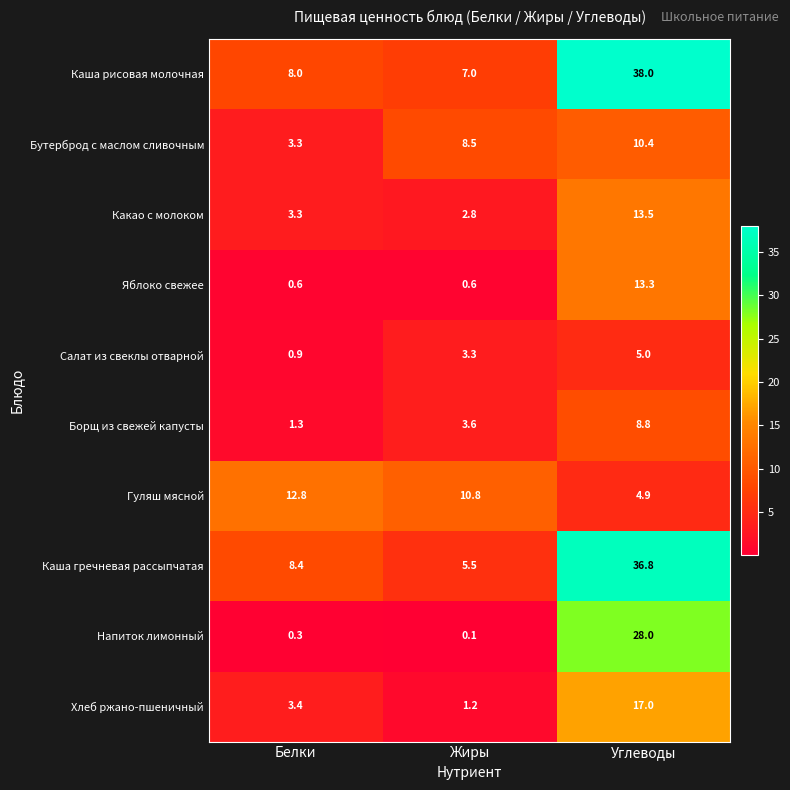

Which series changed the most between Белки and Жиры?

Бутерброд с маслом сливочным